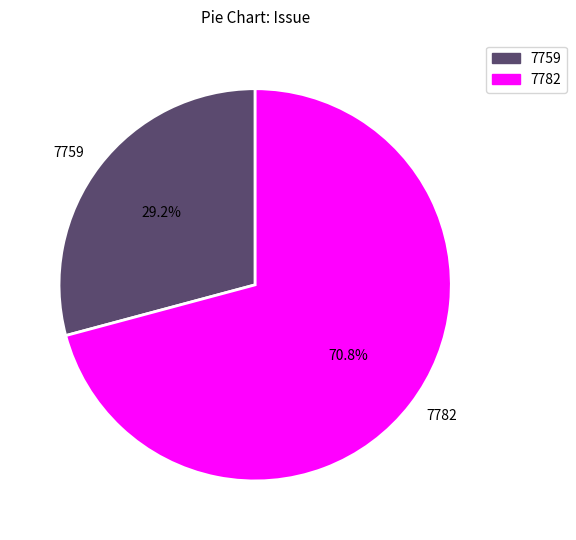

Which has a higher value, 7782 or 7759?

7782